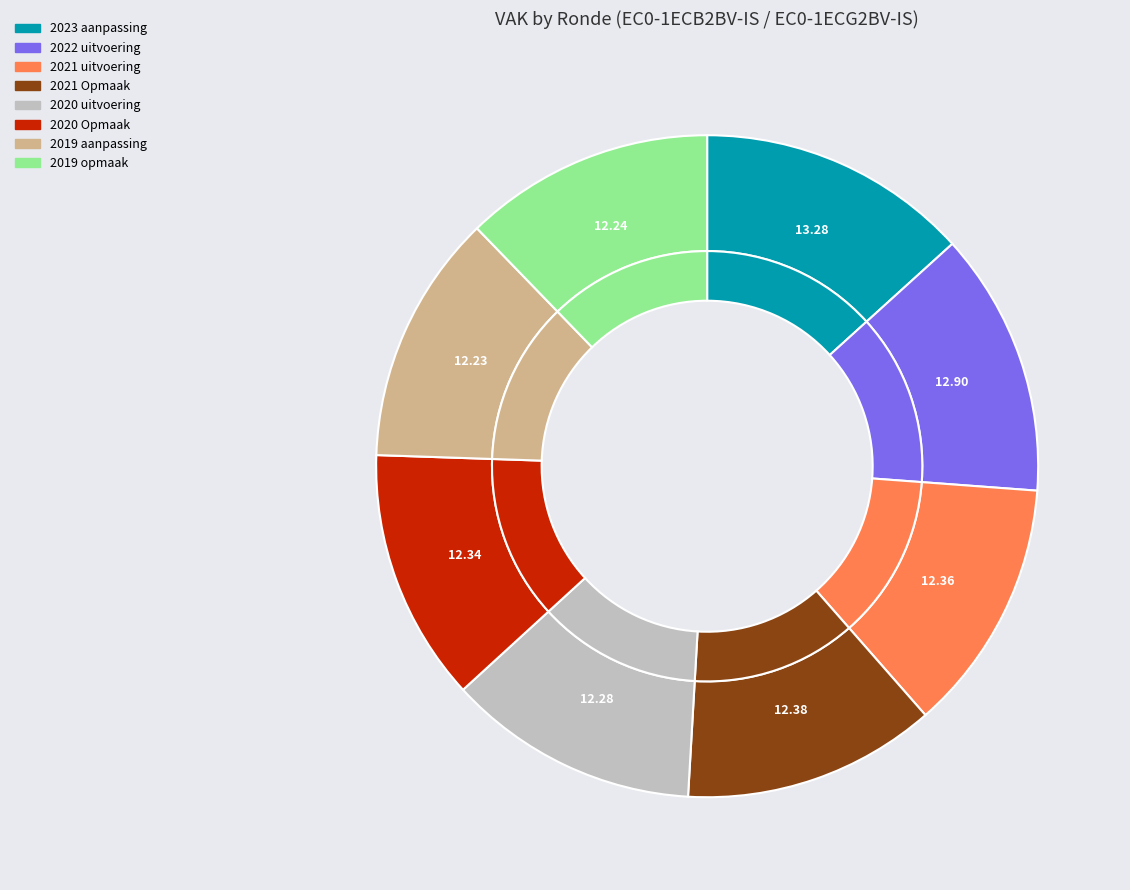

Does 2019 aanpassing account for over 50% of the chart?

No